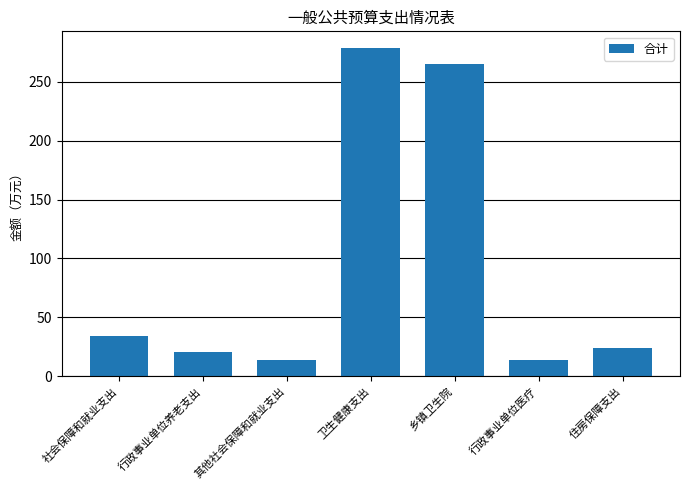

What is the average value?

92.8